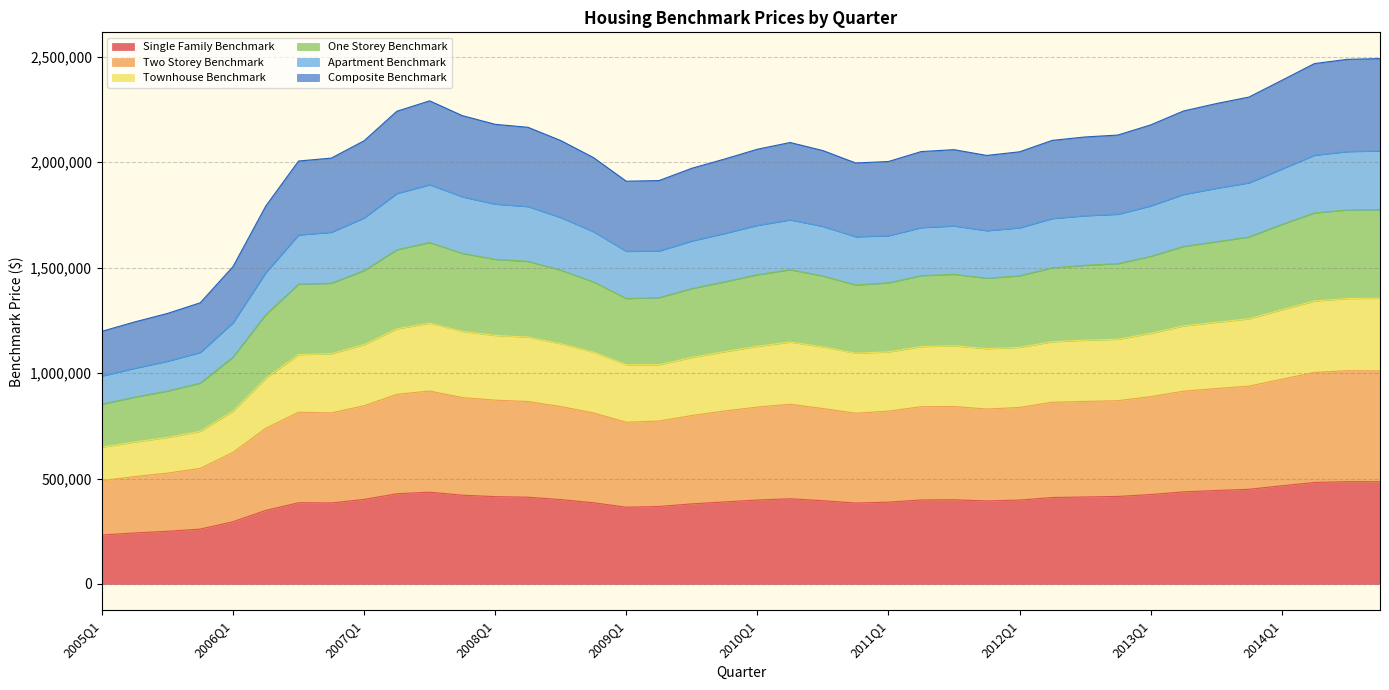

In One_Storey_Benchmark, how many points are higher than both neighbors (excluding endpoints)?

3